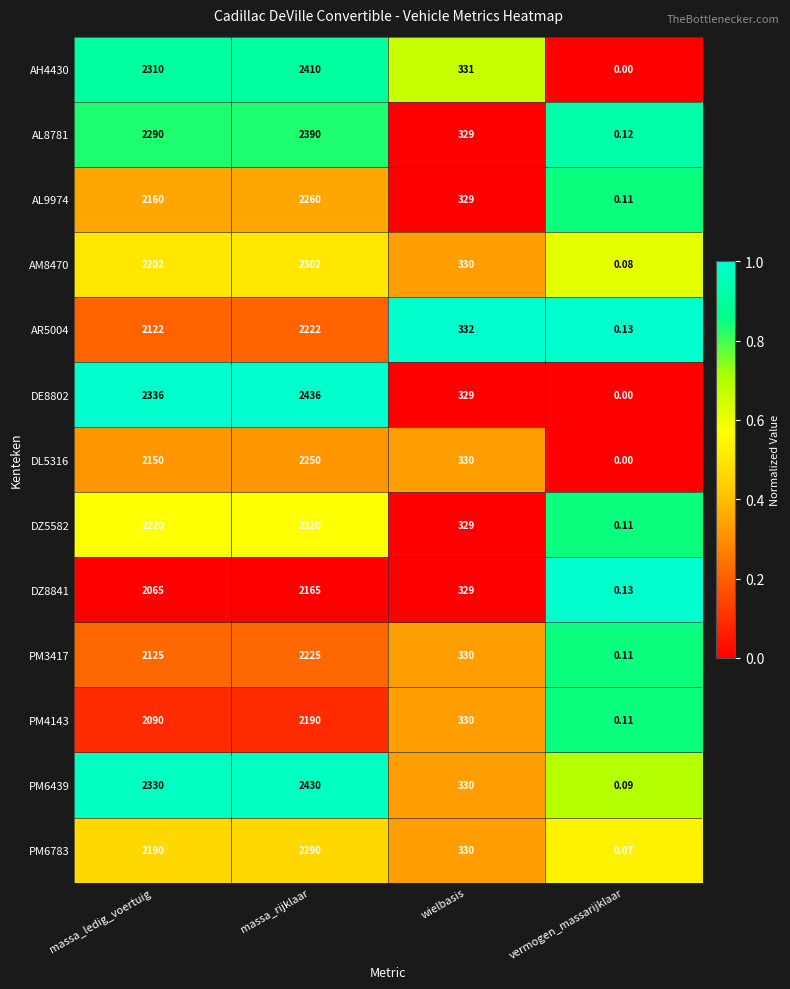

Rank the categories by DE8802 value from highest to lowest.

massa_rijklaar, massa_ledig_voertuig, wielbasis, vermogen_massarijklaar